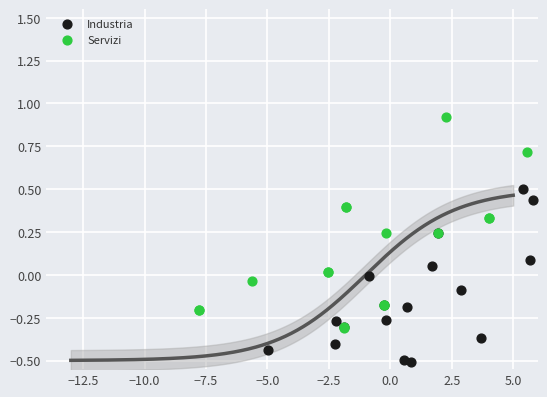

What are all the series names shown in the legend?

Industria, Servizi